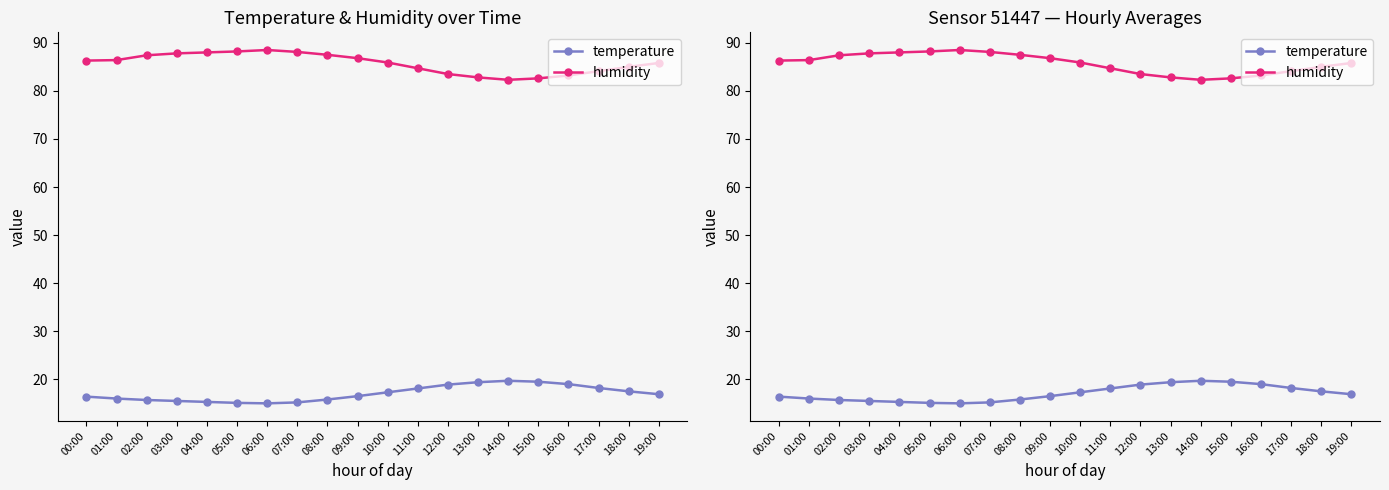

How many lines are shown in the chart?

2